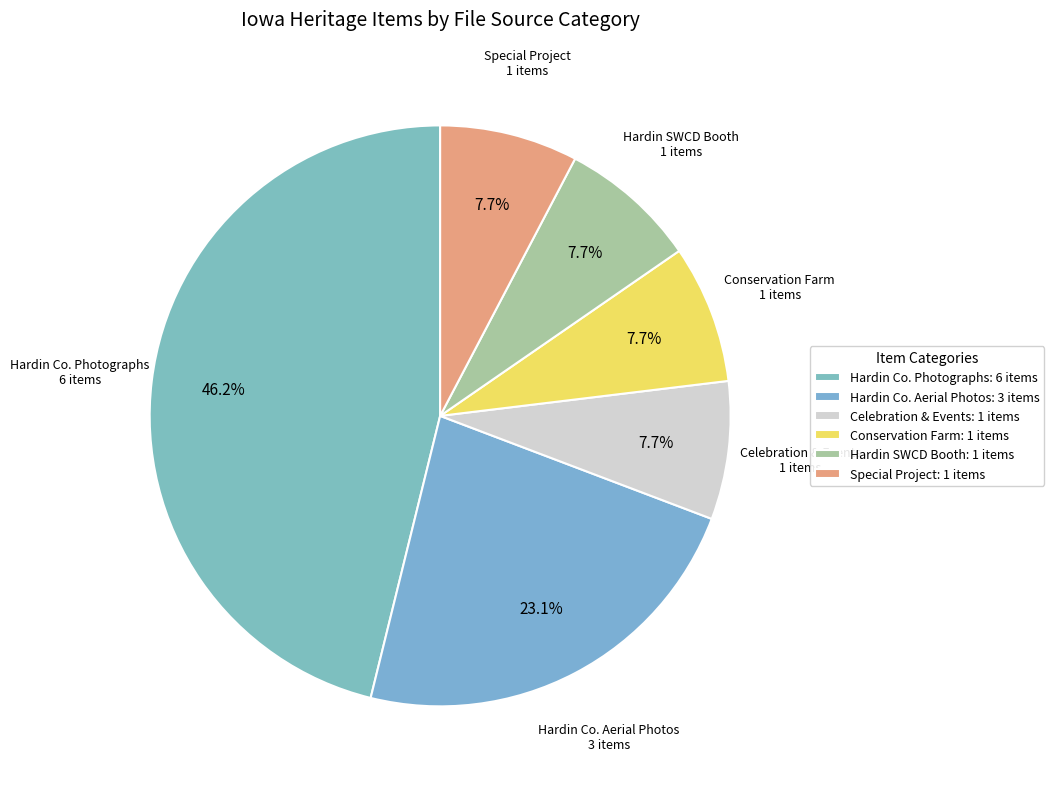

Does any single category account for the majority?

No